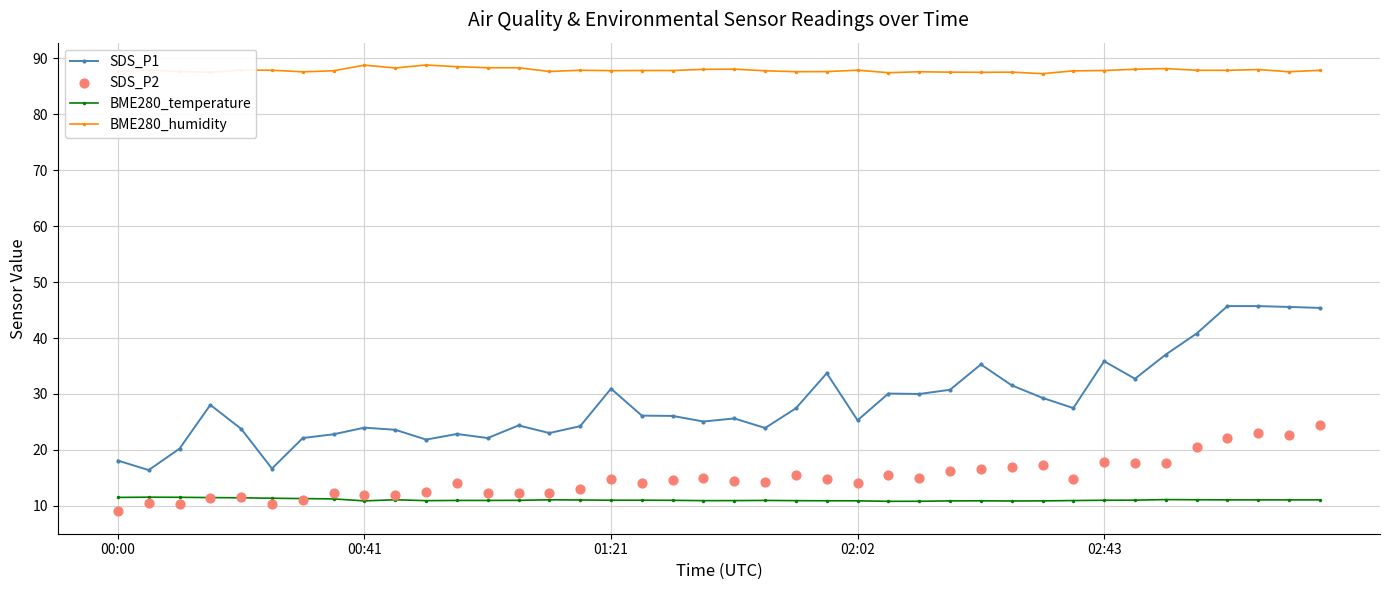

Is the value of SDS_P1 at 6 greater than the value of BME280_humidity at 9?

No